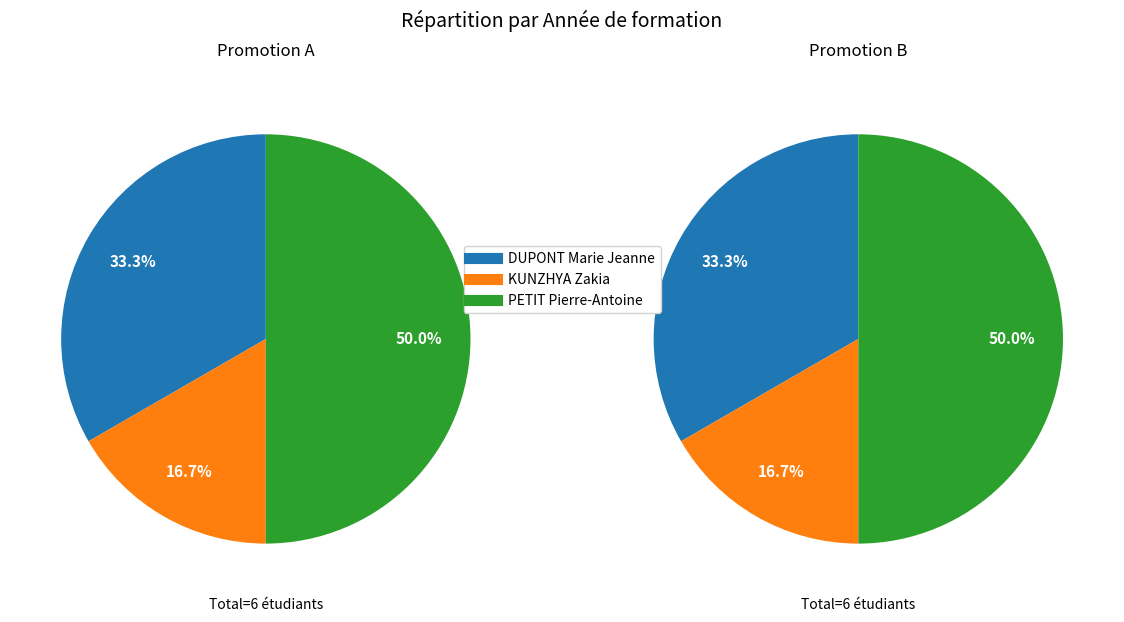

What percentage is the PETIT Pierre-Antoine slice, to the nearest percent?

50%